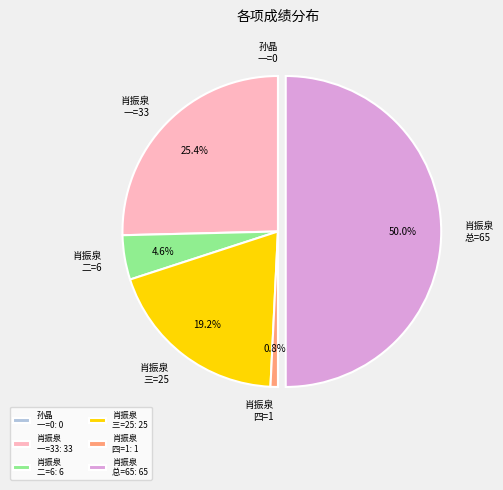

Between 肖振泉 总=65 and 肖振泉 四=1, which is larger?

肖振泉 总=65